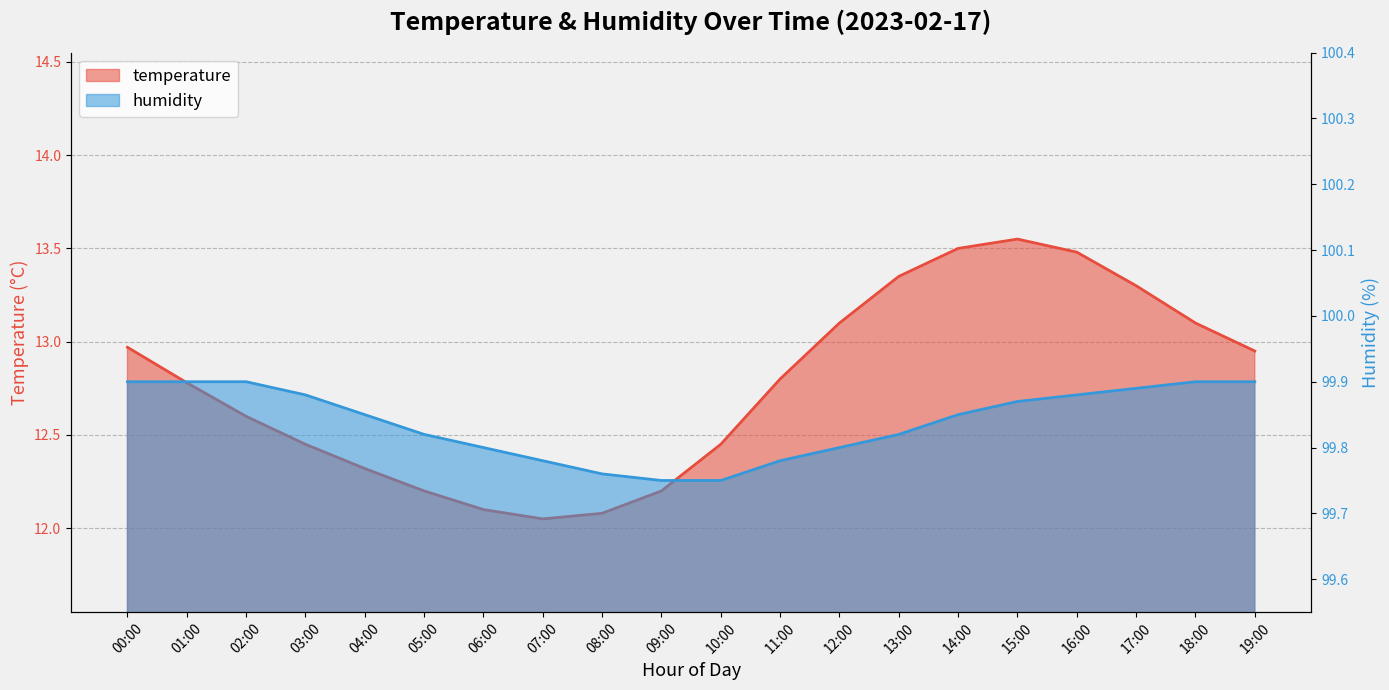

Reading left to right, list all the values displayed in this chart.

temperature: 00:00=13.0	01:00=12.8	02:00=12.6	03:00=12.4	04:00=12.3	05:00=12.2	06:00=12.1	07:00=12.1	08:00=12.1	09:00=12.2	10:00=12.4	11:00=12.8	12:00=13.1	13:00=13.3	14:00=13.5	15:00=13.6	16:00=13.5	17:00=13.3	18:00=13.1	19:00=12.9
humidity: 00:00=99.9	01:00=99.9	02:00=99.9	03:00=99.9	04:00=99.8	05:00=99.8	06:00=99.8	07:00=99.8	08:00=99.8	09:00=99.8	10:00=99.8	11:00=99.8	12:00=99.8	13:00=99.8	14:00=99.8	15:00=99.9	16:00=99.9	17:00=99.9	18:00=99.9	19:00=99.9